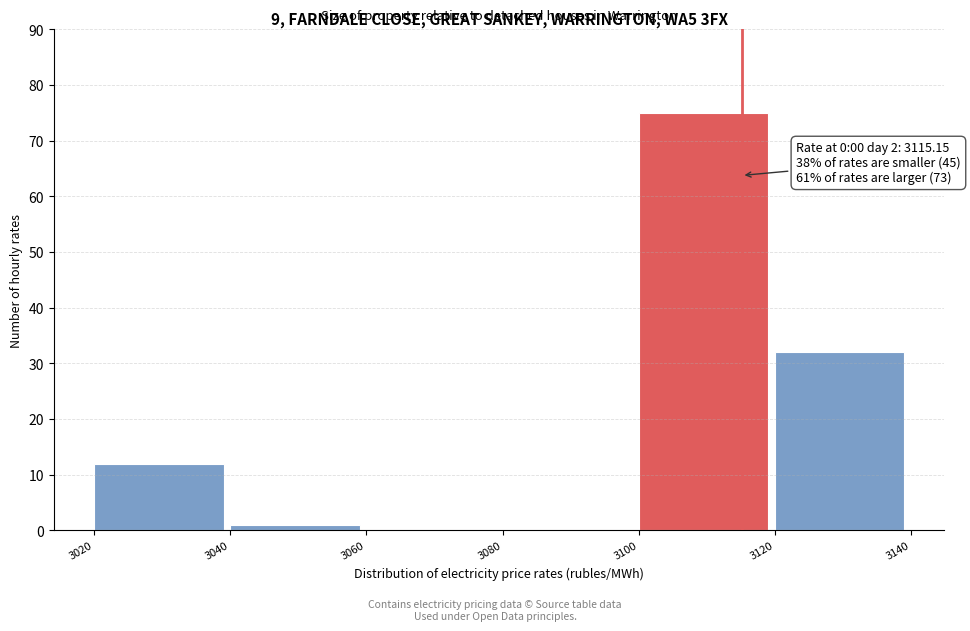

Over which range of the x-axis is the bar tallest?

3100 to 3120